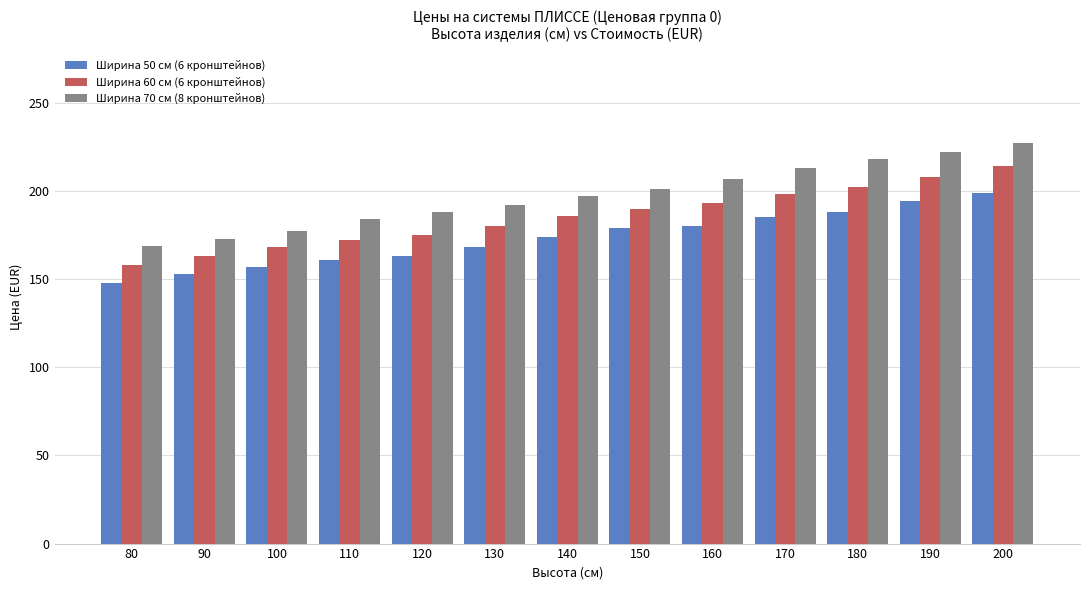

List the series in order of their overall mean, highest first.

Ширина 70 см (8 кронштейнов), Ширина 60 см (6 кронштейнов), Ширина 50 см (6 кронштейнов)